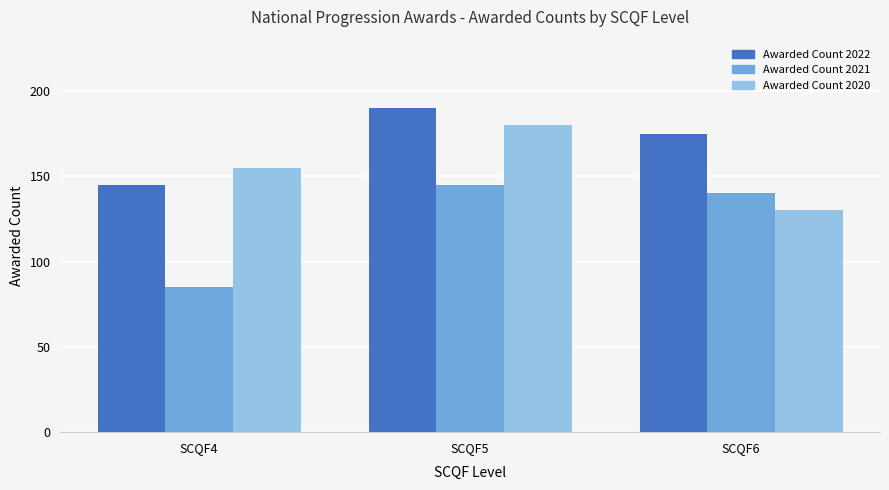

What is the sum of the Awarded Count 2022 values at SCQF4 and SCQF5?

335